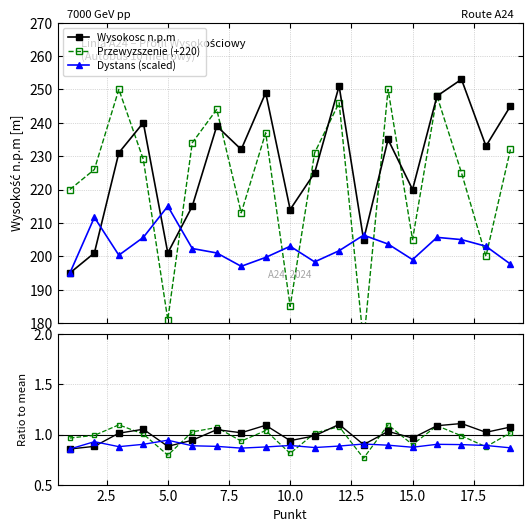

True or false: Dystans (scaled) and Przewyzszenie ratio cross at least once.

False